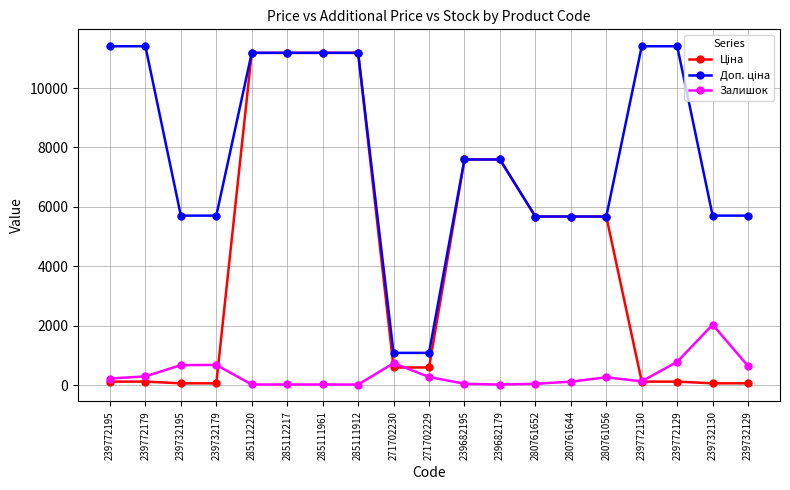

What is the highest value of the Залишок series?

2033.0